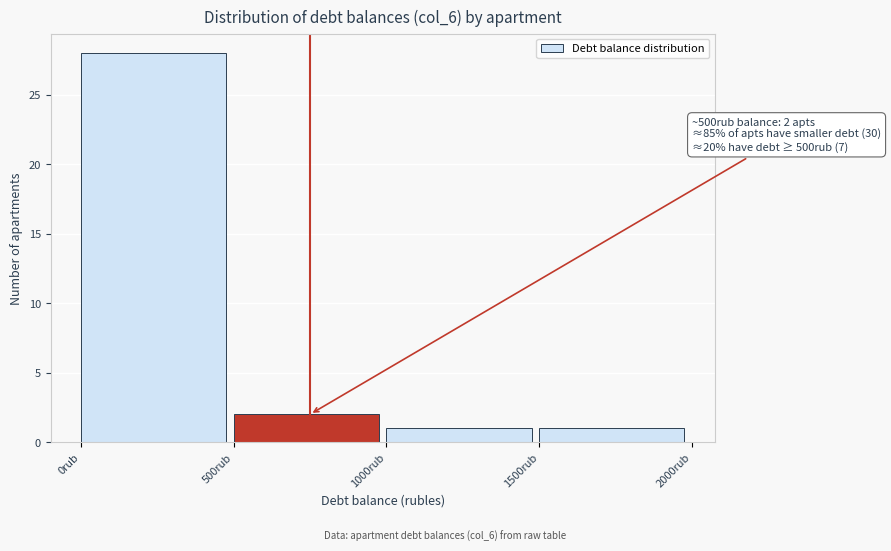

Over which range of the x-axis is the bar tallest?

0 to 500